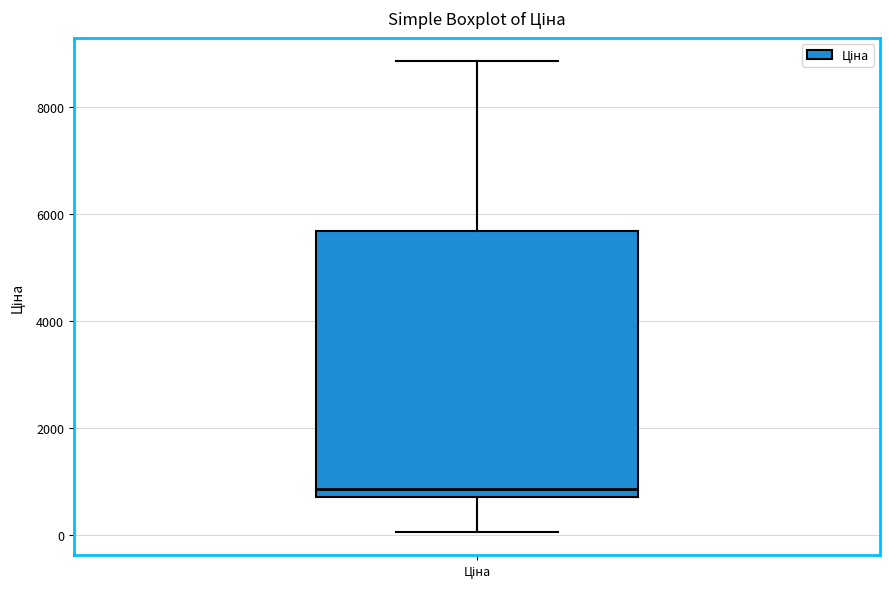

Read this box plot against the y-axis: the position of the median line, the range covered by the box, and the ends of both whiskers. The values are not printed on the chart, so give them approximately, as read against the axis.

median 800, box 600 to 5600, whiskers 0 to 8800